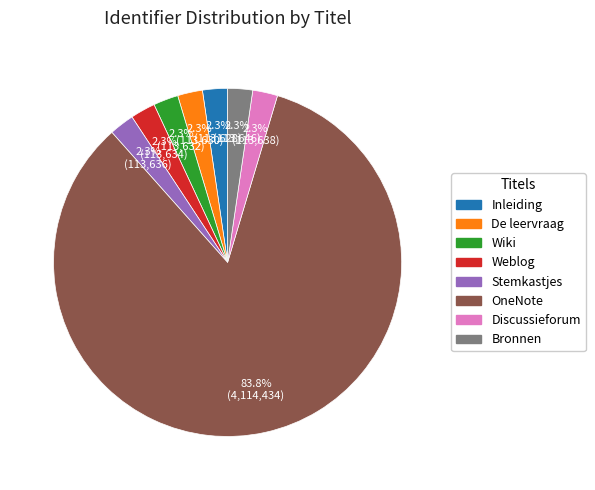

Does any single category account for the majority?

Yes